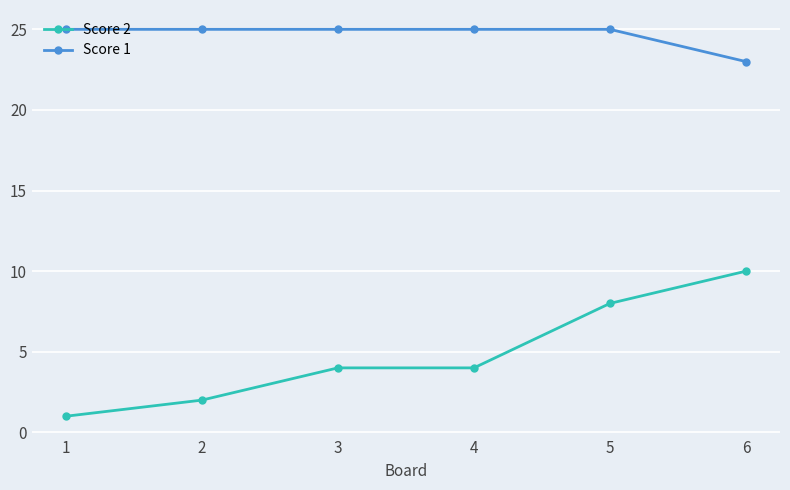

What are all the series names shown in the legend?

Score 2, Score 1